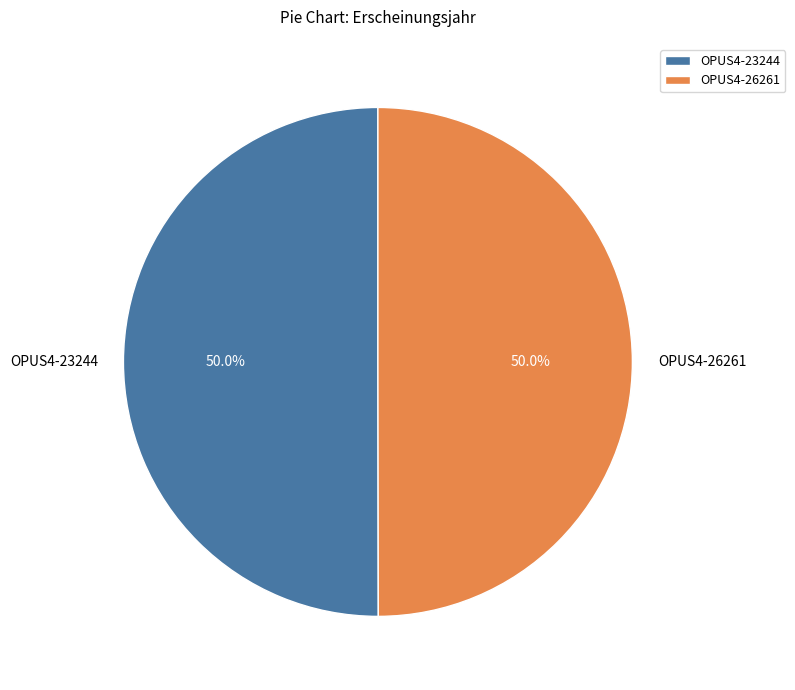

What is the total percentage of OPUS4-23244 and OPUS4-26261?

100.0%